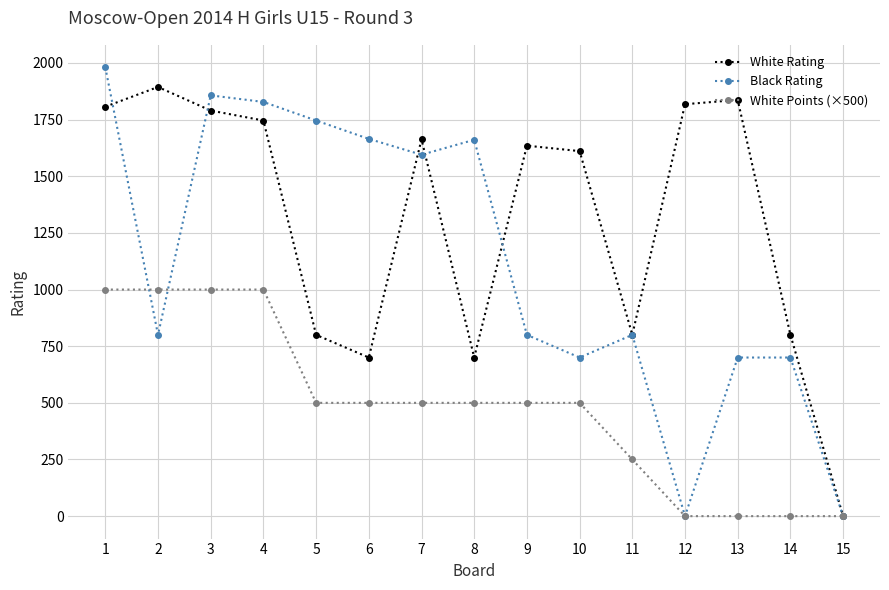

At how many categories does at least one series exceed 1969?

1